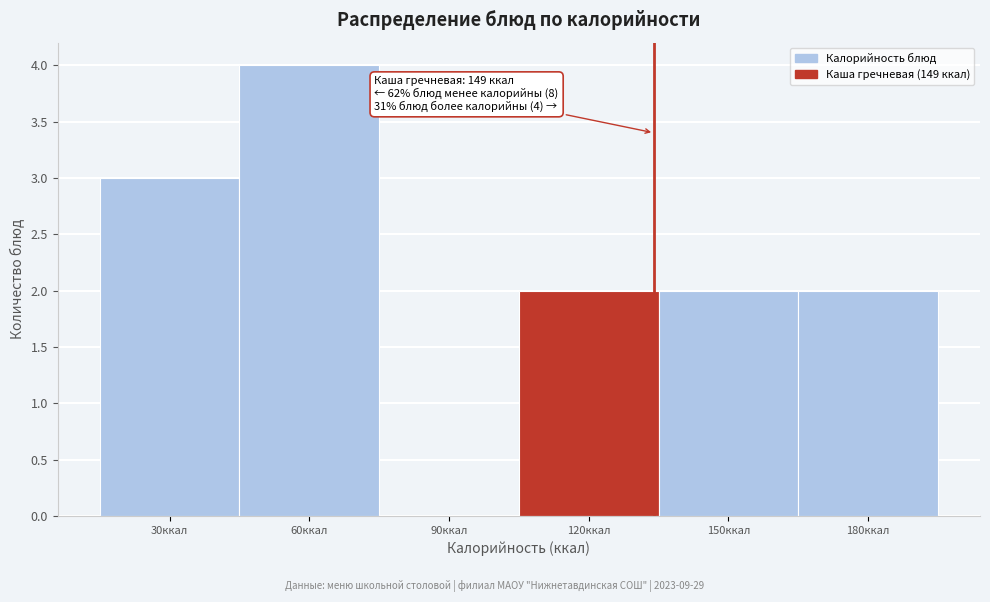

Reading left to right, list all the values displayed in this chart.

30ккал=3	60ккал=4	90ккал=0	120ккал=2	150ккал=2	180ккал=2